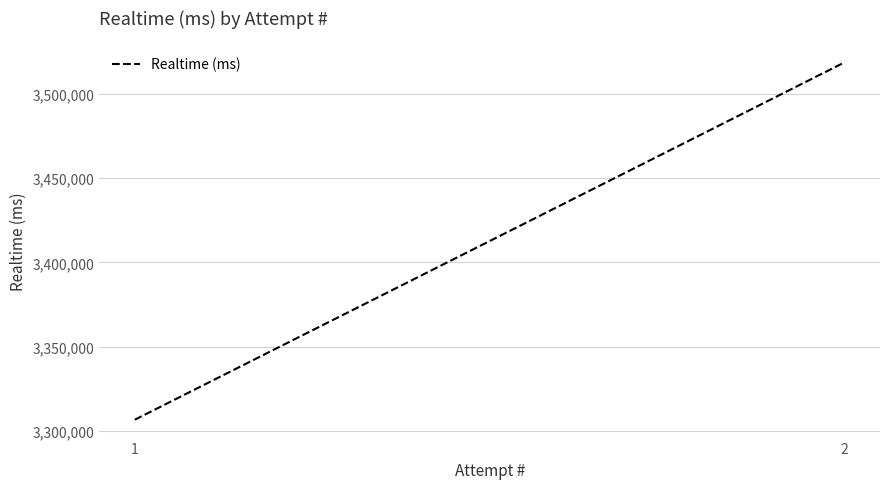

At which label is the value closest to 3412670?

1